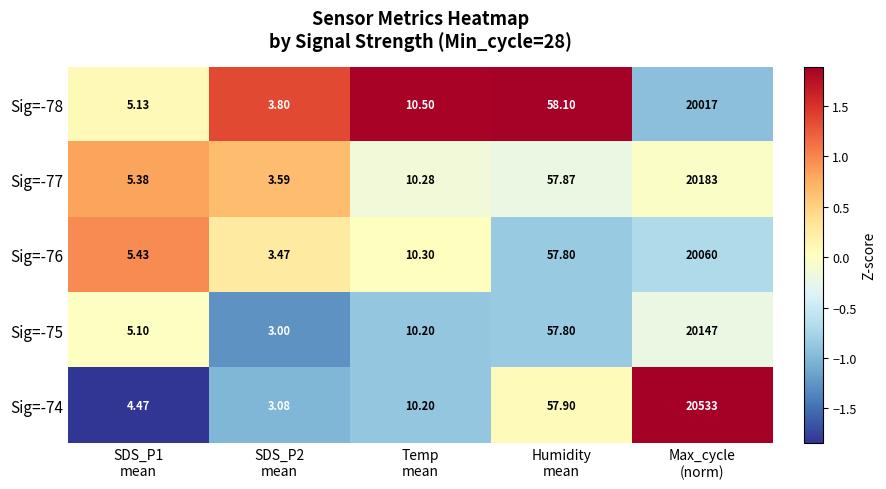

At which category is the sum across all series the highest?

Max_cycle
(norm)